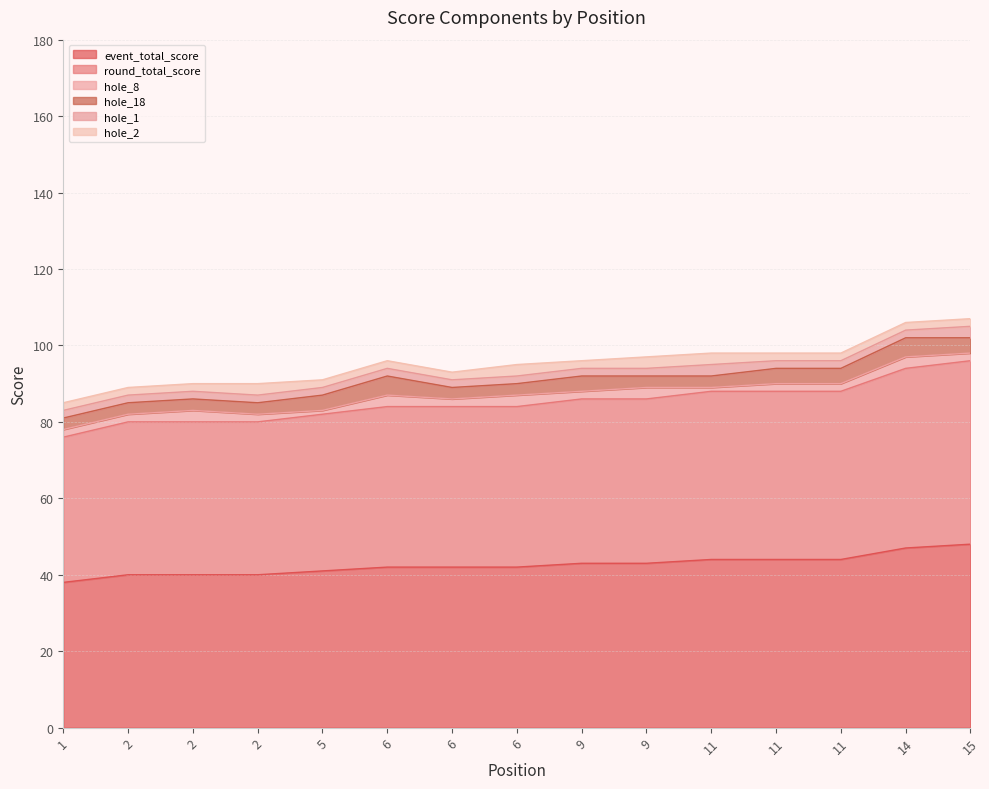

Which series has the largest range (max minus min)?

event_total_score